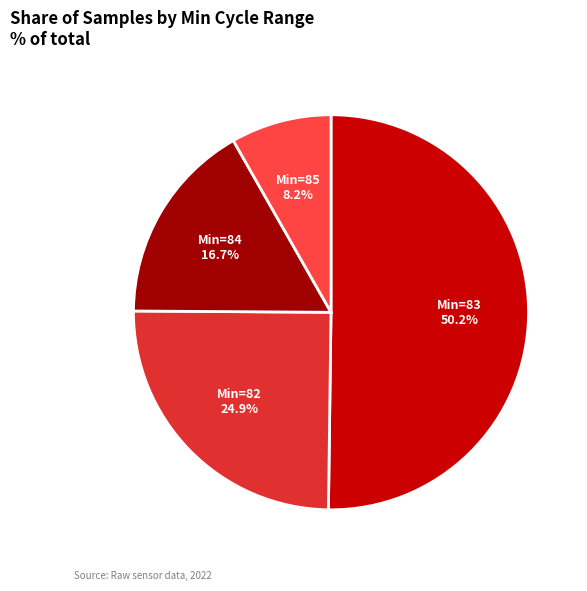

Rank the categories by value from lowest to highest.

Min=85, Min=84, Min=82, Min=83